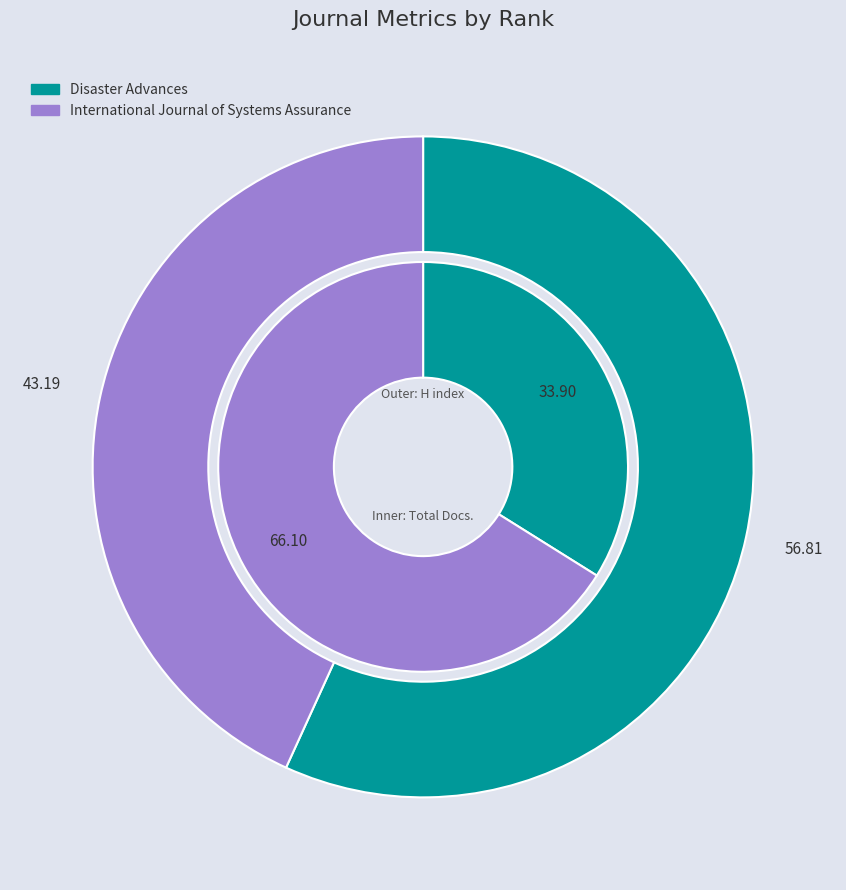

Between Disaster Advances and International Journal of Systems Assurance, which series saw the biggest shift?

H index